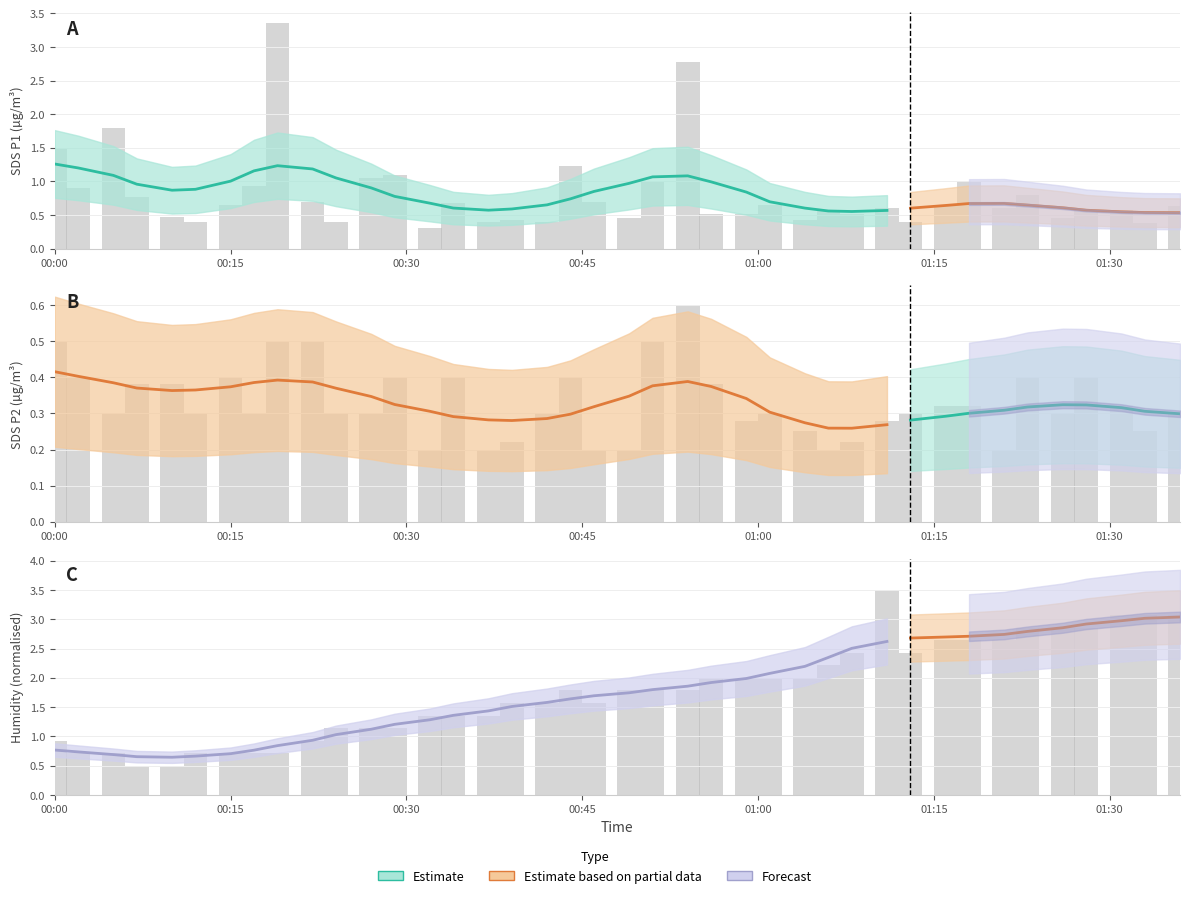

At how many categories does at least one series exceed 1?

33